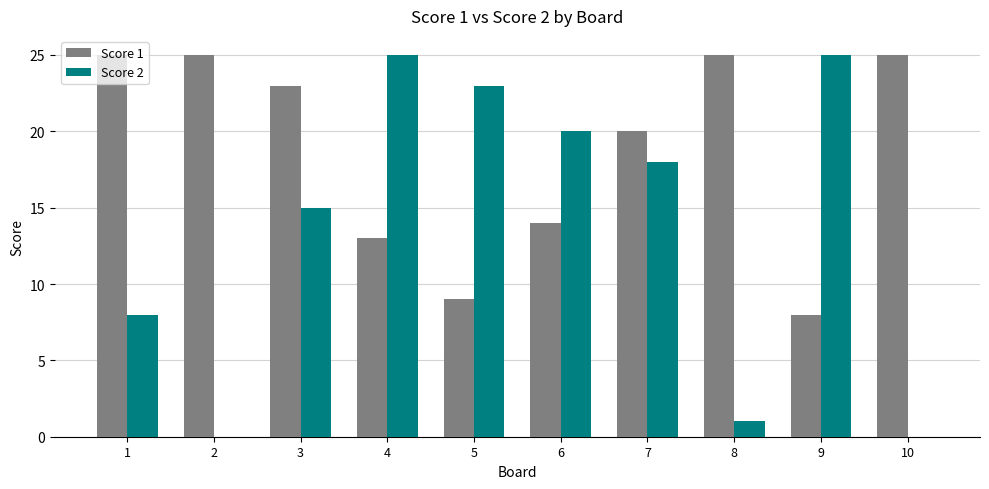

What value does the Score 2 series have at 4?

25